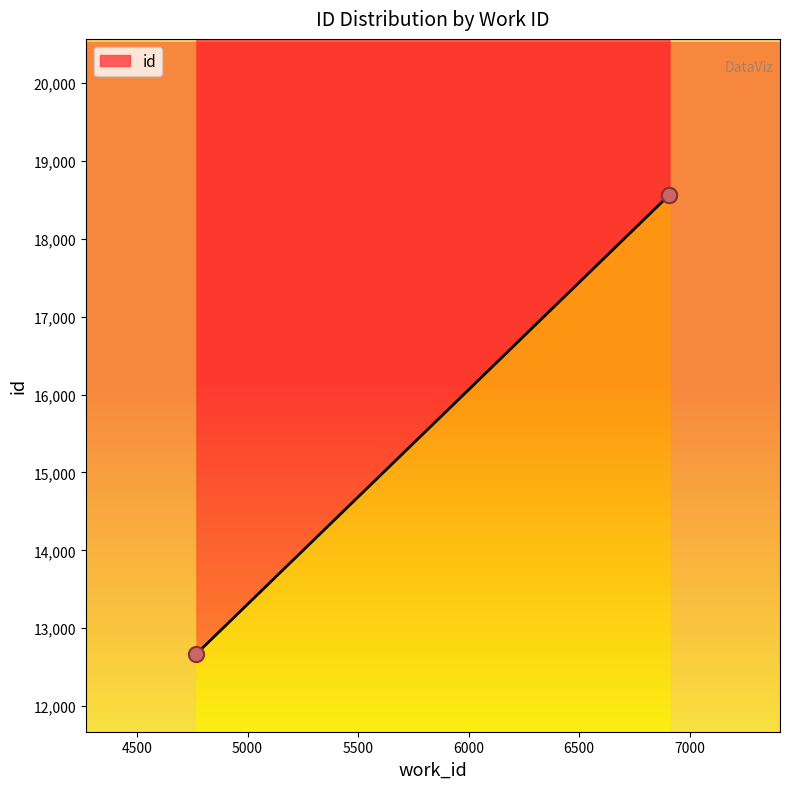

Approximately how many times larger is the value at 4769 compared to 6908?

0.7